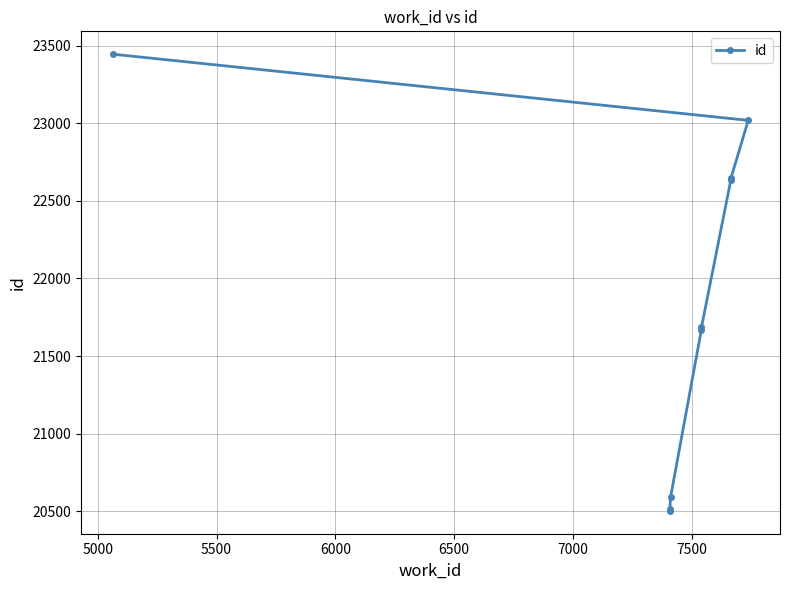

What is the smallest value displayed?

20501